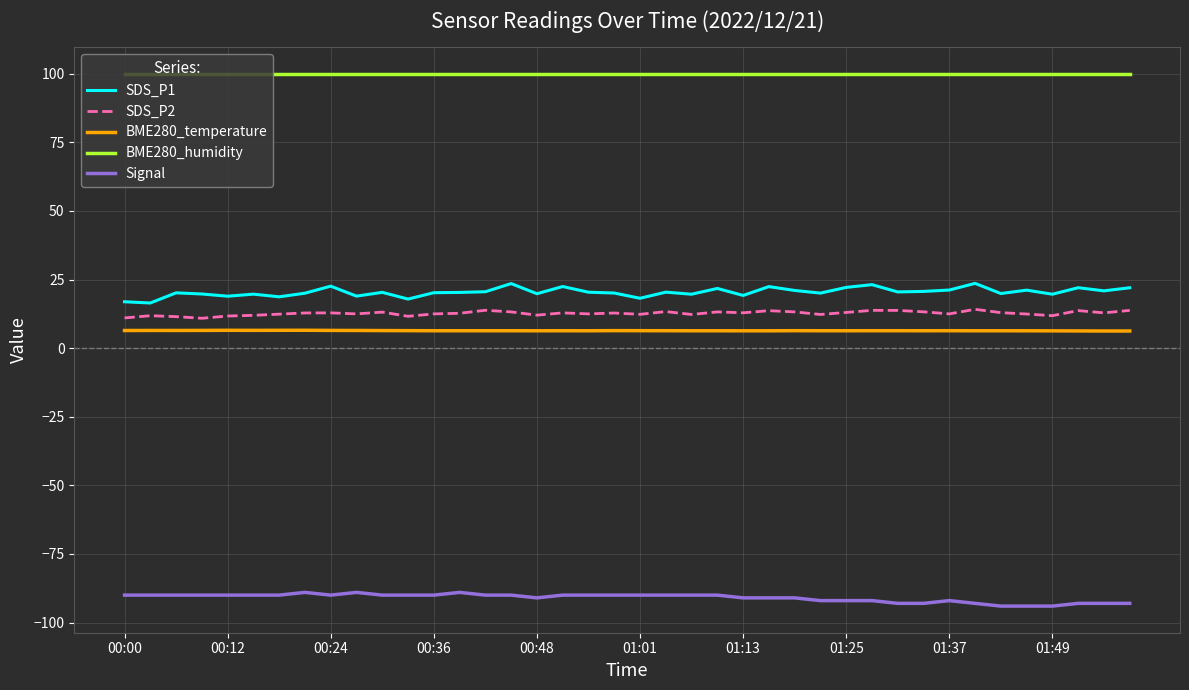

Which series has the largest total across all categories?

BME280_humidity